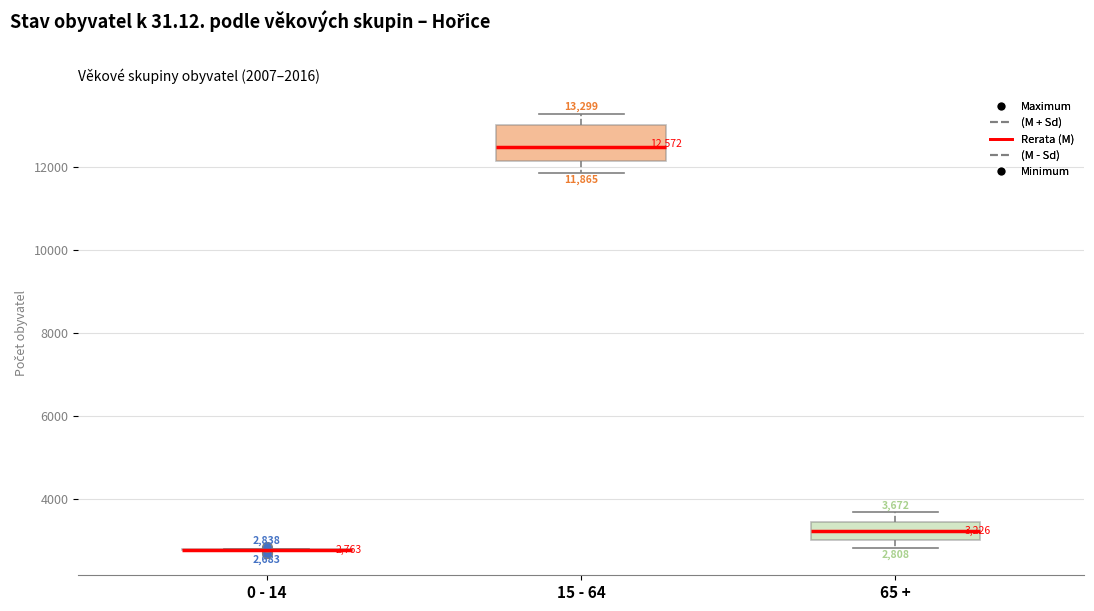

Comparing the boxes themselves (not the whiskers), which one is the tallest?

15 - 64